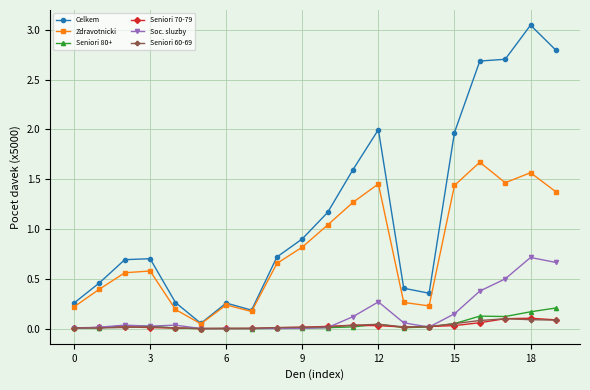

Which series has the largest total across all categories?

Celkem